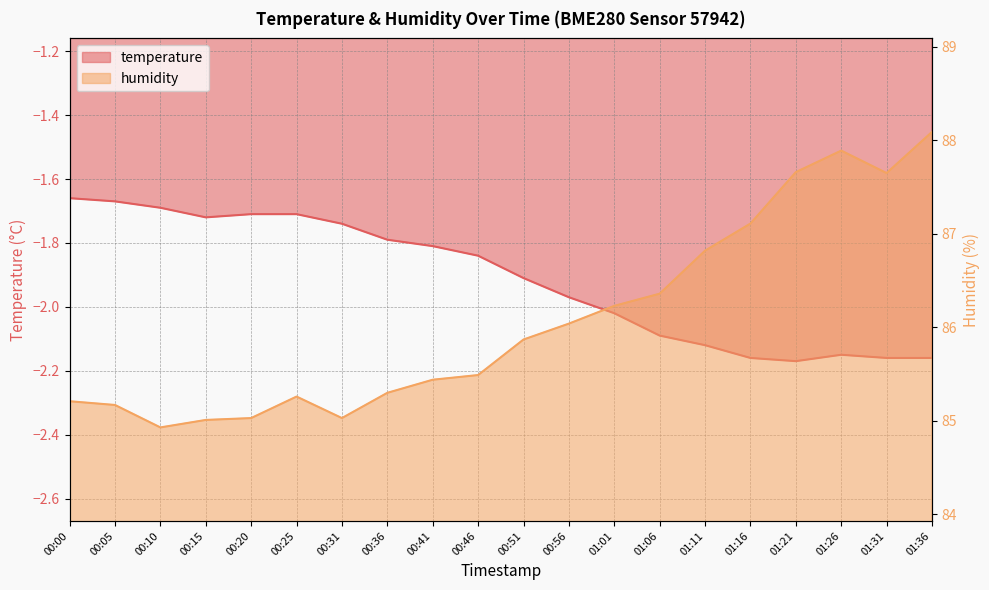

Where is humidity nearest to the value 86?

00:56